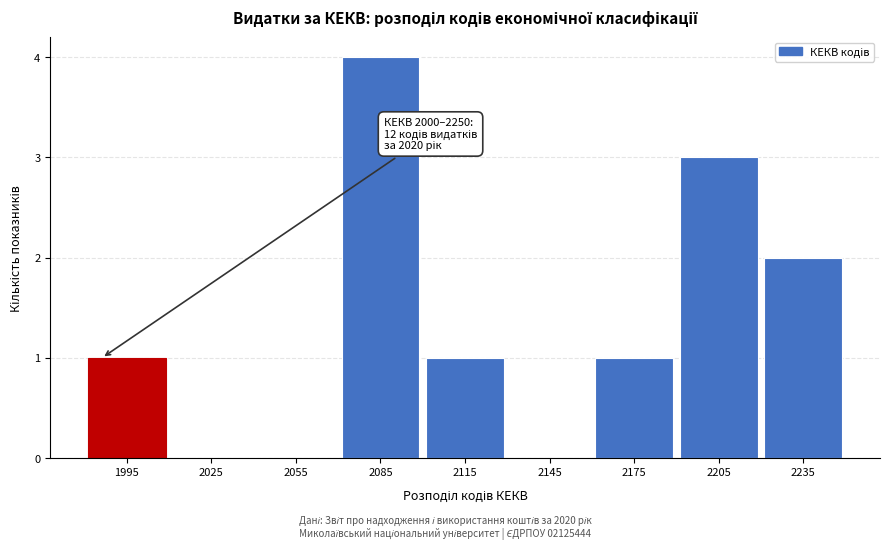

Reading left to right, transcribe all the data shown in this chart.

1995=1	2025=0	2055=0	2085=4	2115=1	2145=0	2175=1	2205=3	2235=2